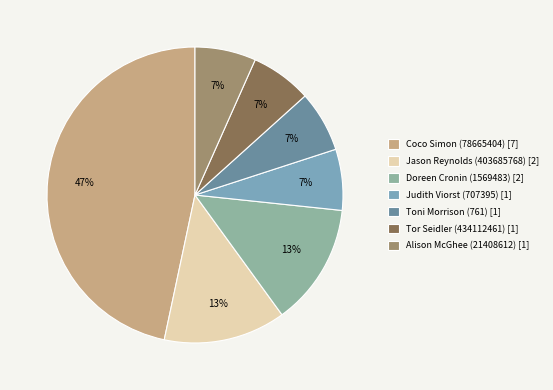

The Coco Simon (78665404) [7] slice represents 41% of the pie. True or false?

False